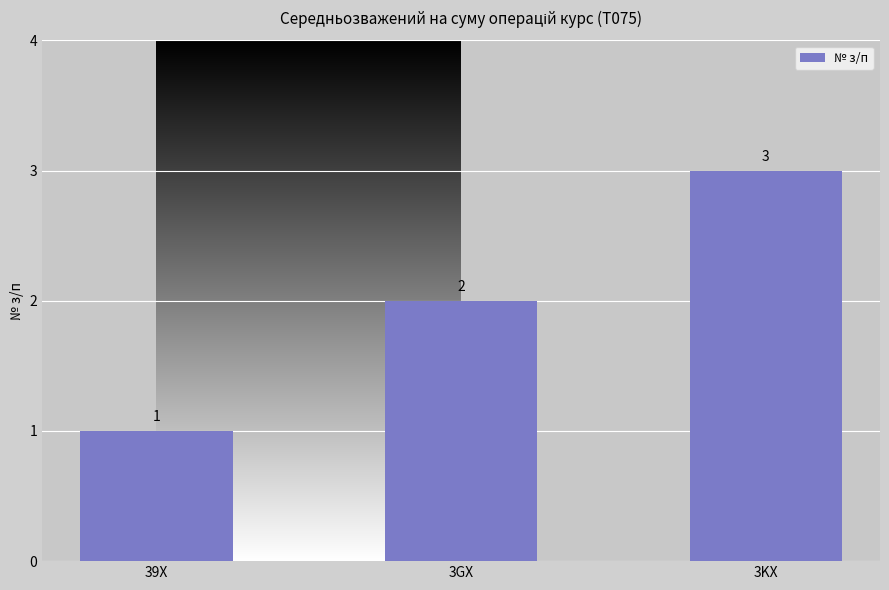

What is the smallest value displayed?

1